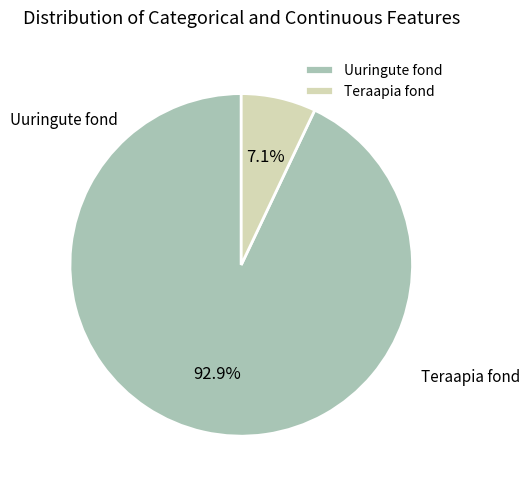

Rank the categories by value from highest to lowest.

Uuringute fond, Teraapia fond